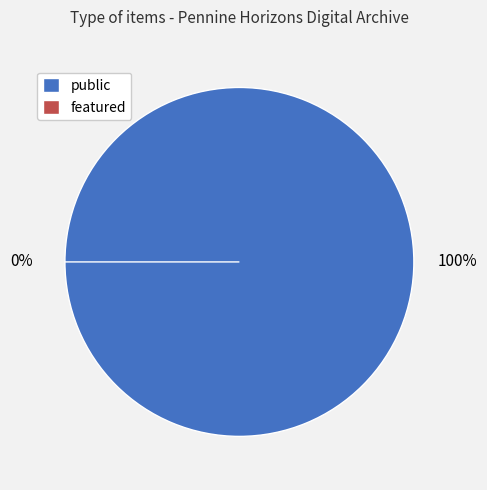

Does any single category account for the majority?

No